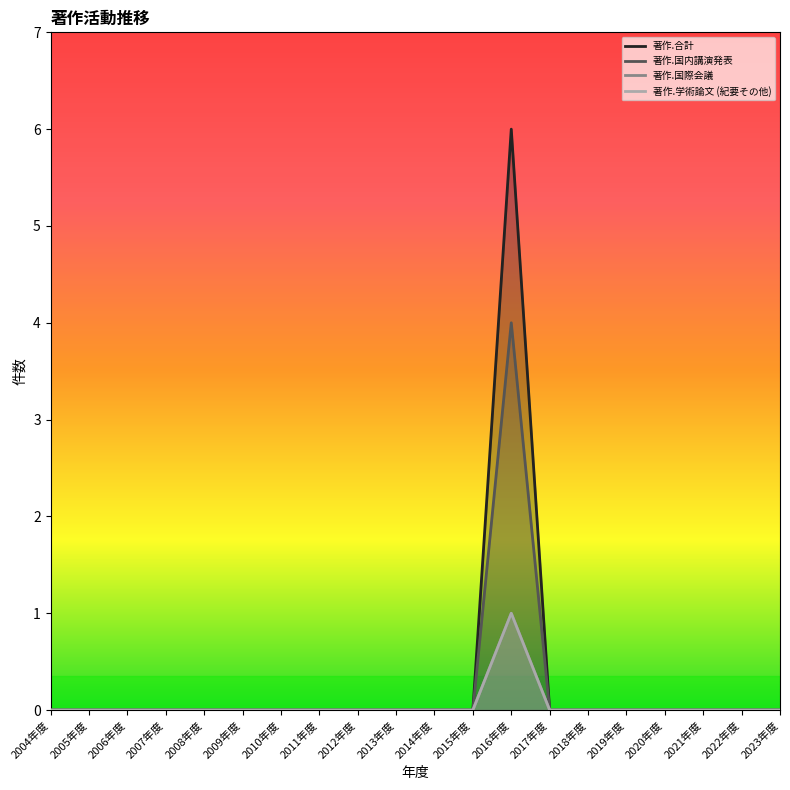

Reading left to right, transcribe all the data shown in this chart.

著作.合計: 2004年度=0	2005年度=0	2006年度=0	2007年度=0	2008年度=0	2009年度=0	2010年度=0	2011年度=0	2012年度=0	2013年度=0	2014年度=0	2015年度=0	2016年度=6	2017年度=0	2018年度=0	2019年度=0	2020年度=0	2021年度=0	2022年度=0	2023年度=0
著作.国内講演発表: 2004年度=0	2005年度=0	2006年度=0	2007年度=0	2008年度=0	2009年度=0	2010年度=0	2011年度=0	2012年度=0	2013年度=0	2014年度=0	2015年度=0	2016年度=4	2017年度=0	2018年度=0	2019年度=0	2020年度=0	2021年度=0	2022年度=0	2023年度=0
著作.国際会議: 2004年度=0	2005年度=0	2006年度=0	2007年度=0	2008年度=0	2009年度=0	2010年度=0	2011年度=0	2012年度=0	2013年度=0	2014年度=0	2015年度=0	2016年度=1	2017年度=0	2018年度=0	2019年度=0	2020年度=0	2021年度=0	2022年度=0	2023年度=0
著作.学術論文 (紀要その他): 2004年度=0	2005年度=0	2006年度=0	2007年度=0	2008年度=0	2009年度=0	2010年度=0	2011年度=0	2012年度=0	2013年度=0	2014年度=0	2015年度=0	2016年度=1	2017年度=0	2018年度=0	2019年度=0	2020年度=0	2021年度=0	2022年度=0	2023年度=0